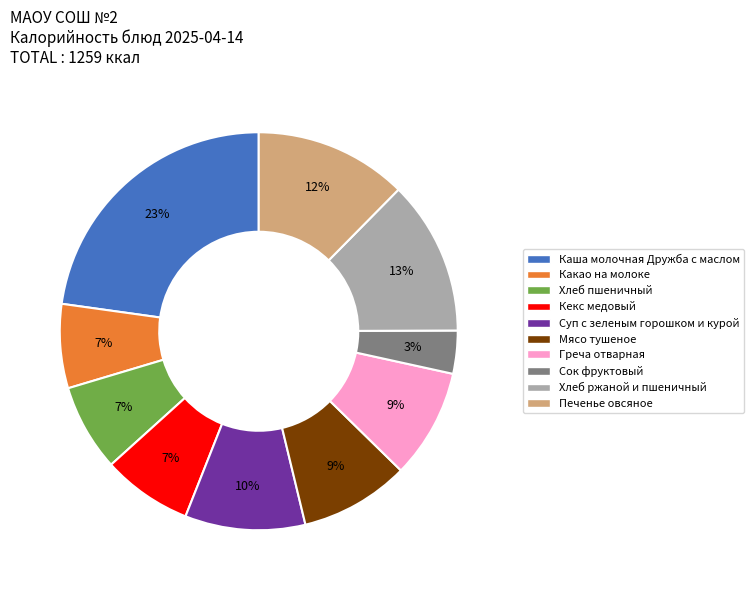

The Кекс медовый slice represents 7% of the pie. True or false?

True